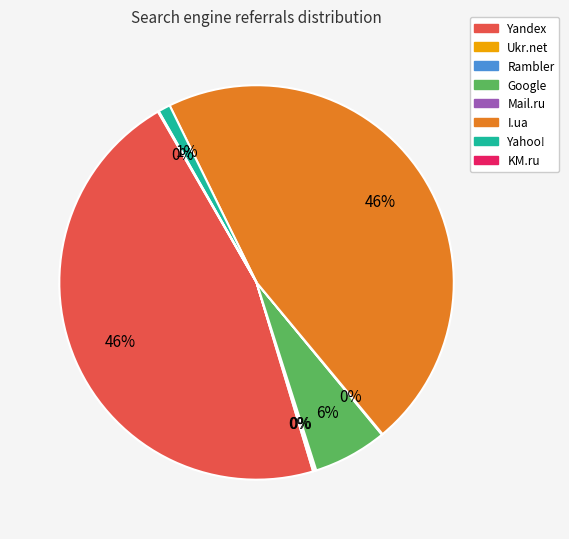

To the nearest percent, what is the average slice percentage?

12%